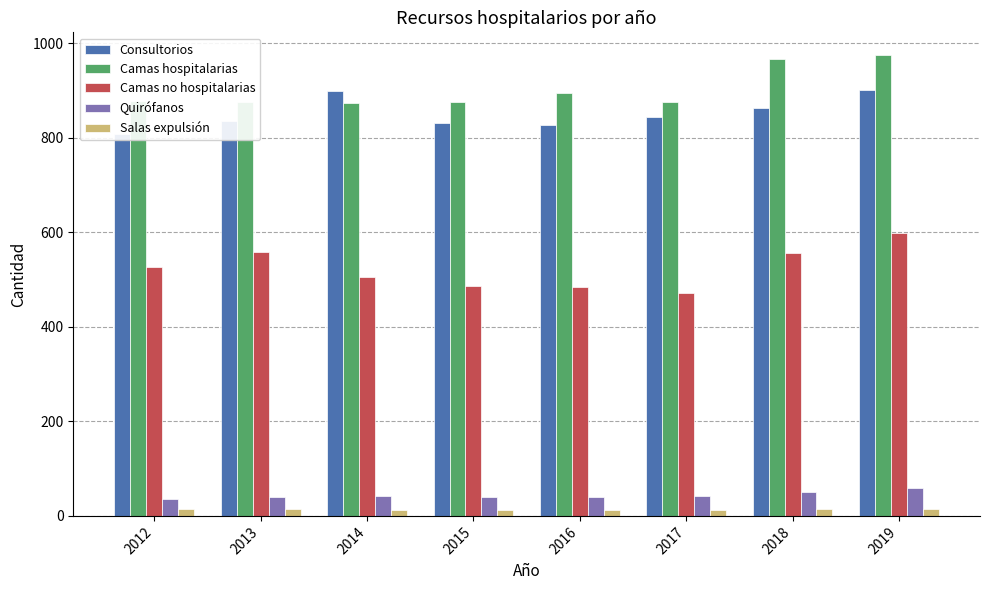

What is the minimum value shown in the chart?

12